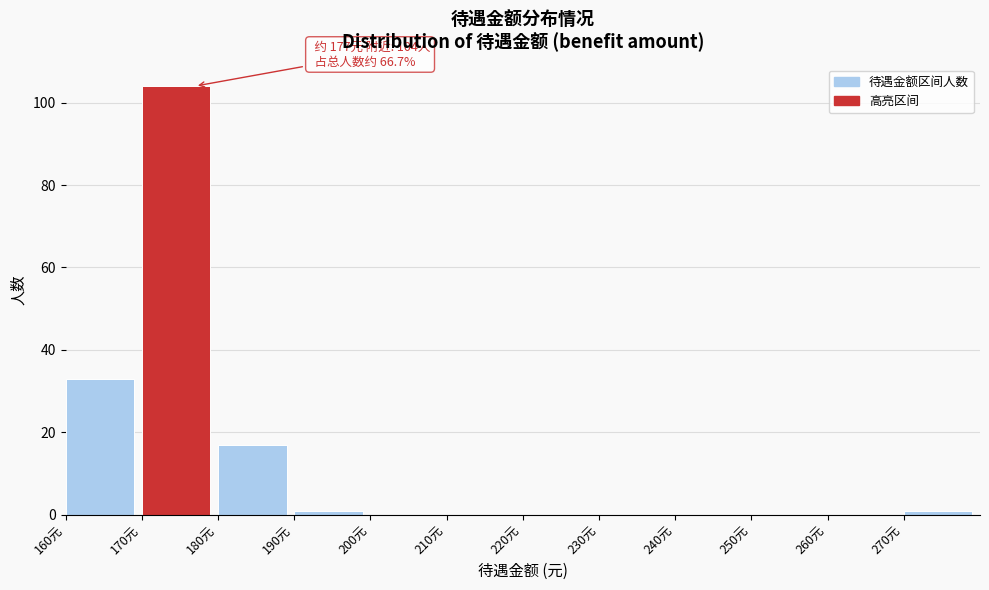

Which range on the x-axis has the tallest bar?

170 to 180